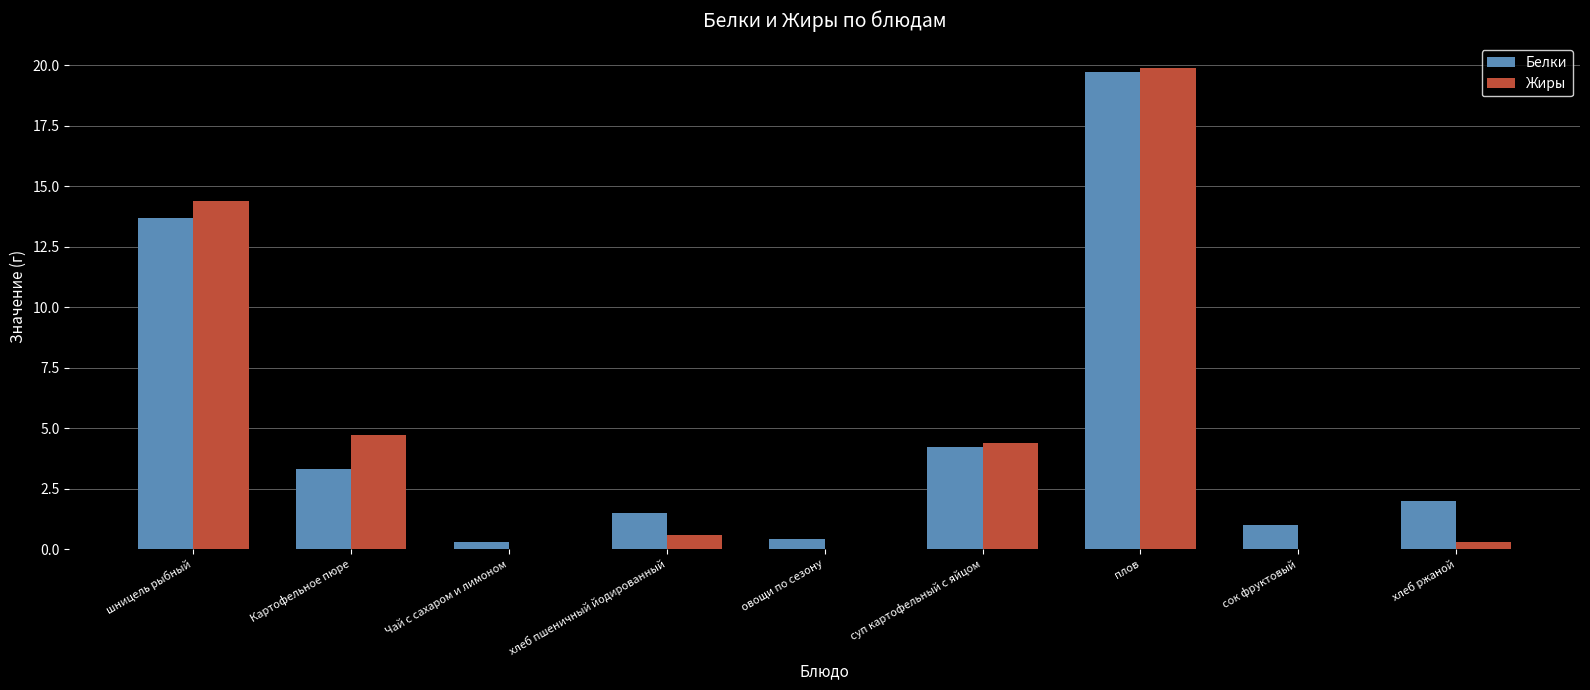

At which label is Белки closest to 10?

шницель рыбный